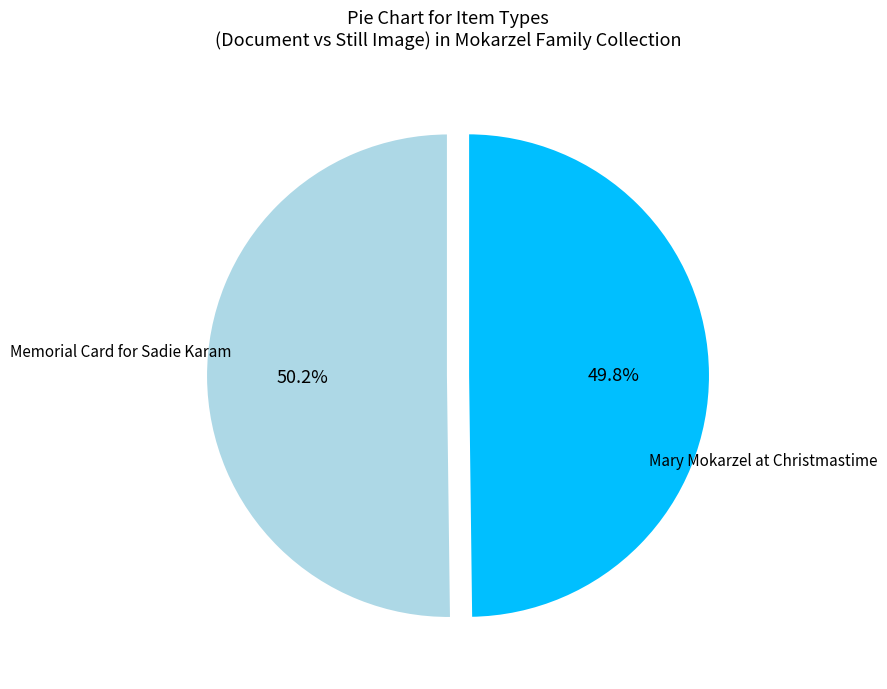

What is the ratio of the value at Mary Mokarzel at Christmastime to the value at Memorial Card for Sadie Karam?

1.0